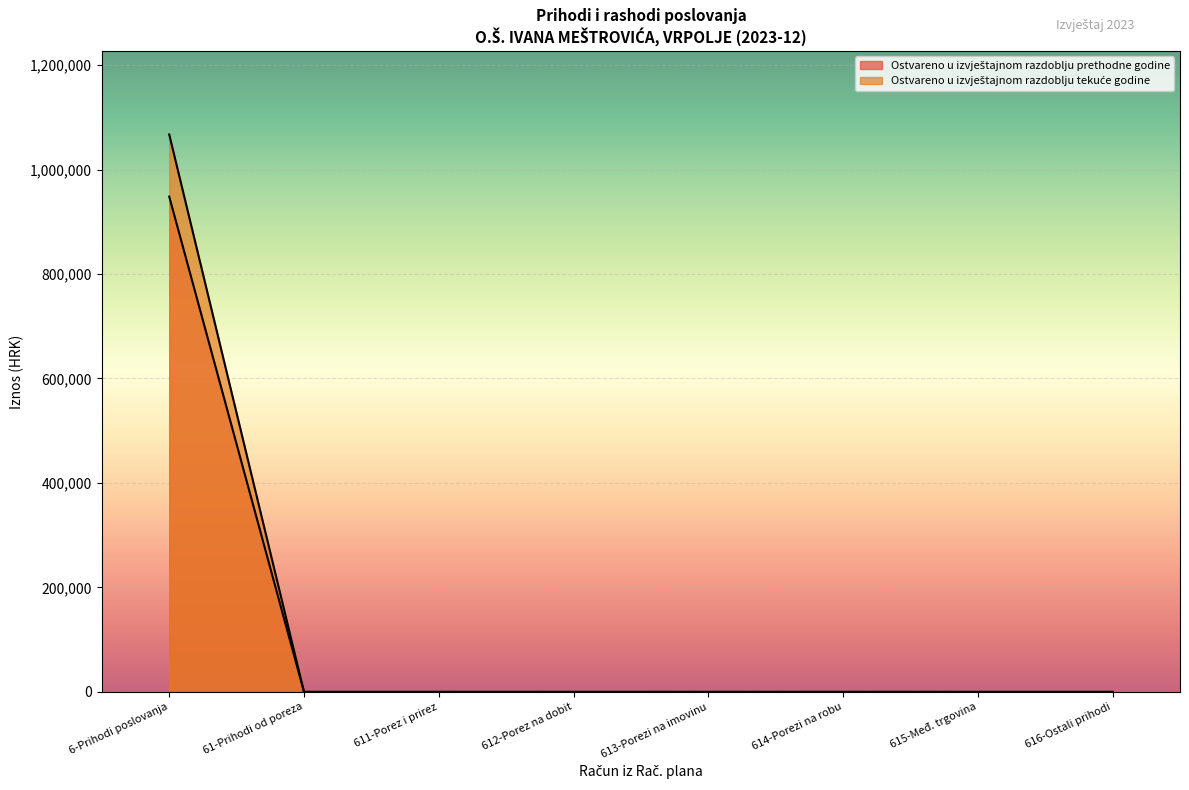

True or false: Ostvareno u izvještajnom razdoblju tekuće godine and Ostvareno u izvještajnom razdoblju prethodne godine cross at least once.

False